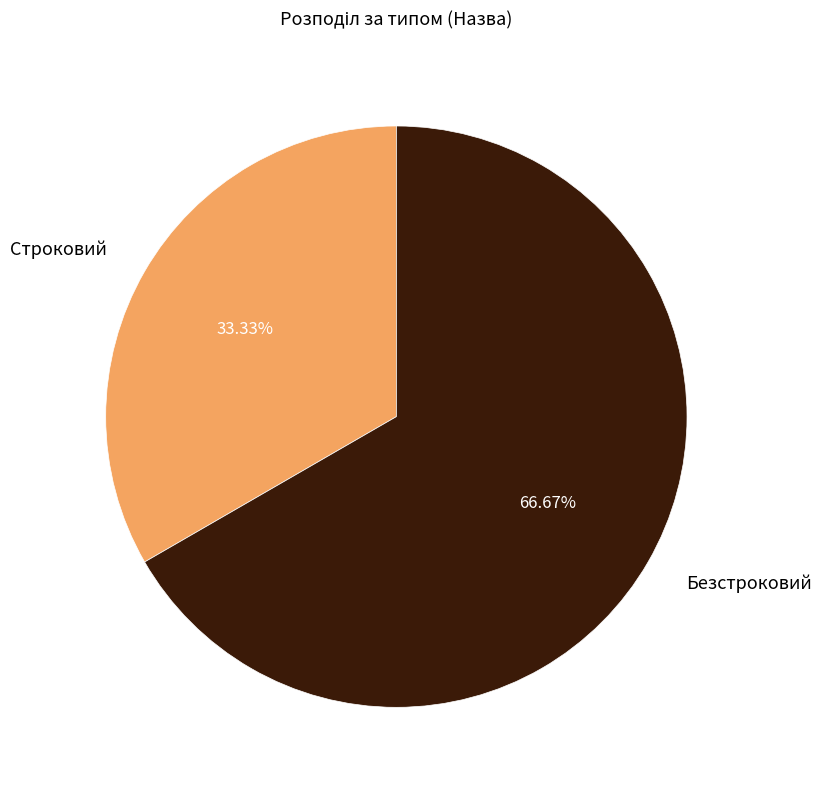

True or false: Строковий accounts for 33% of the total.

True